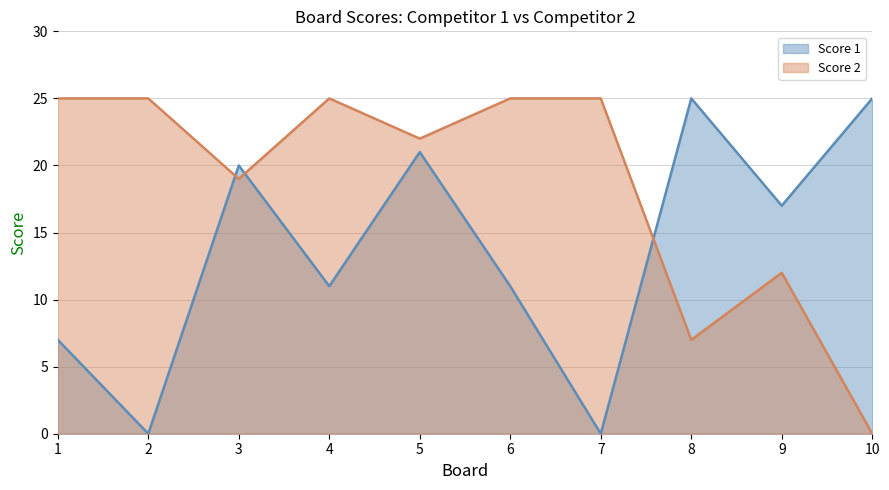

The Score 2 series shows 31 at 3. True or false?

False